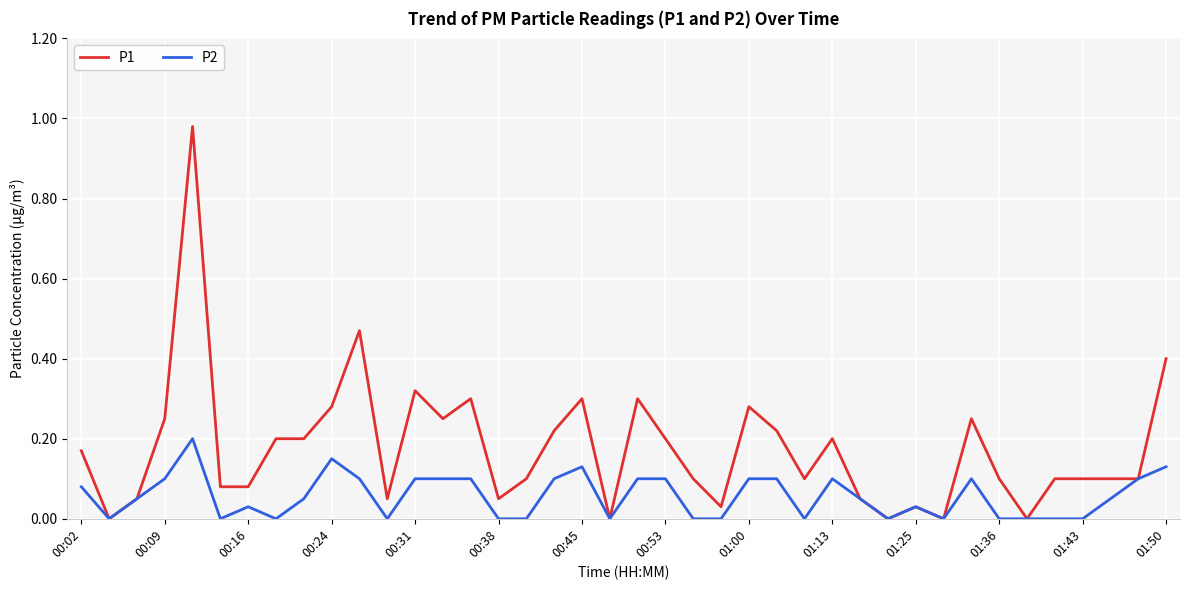

Rank the series by their maximum value, from lowest to highest.

P2, P1